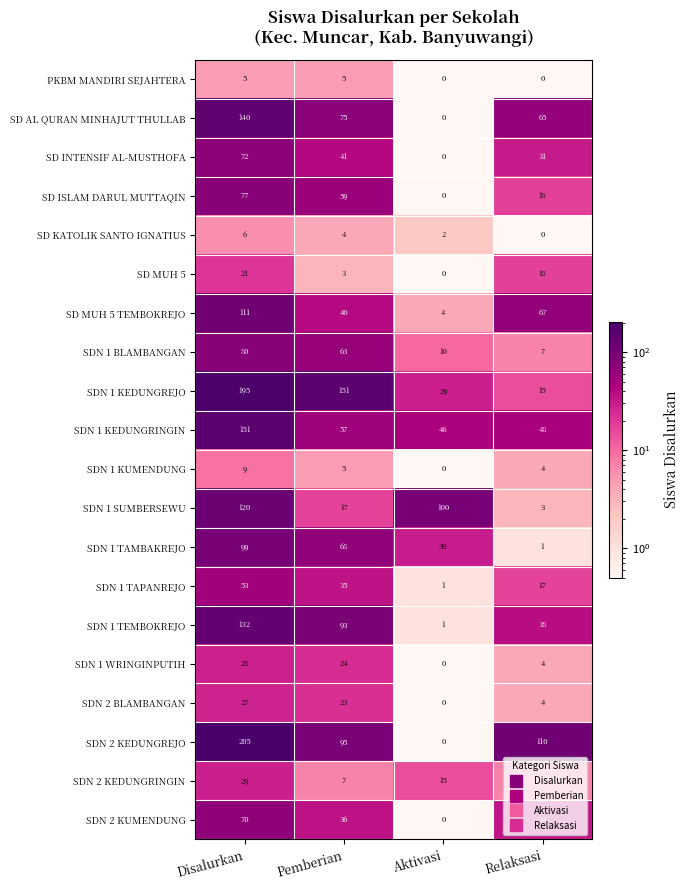

Which category has the highest value across all series?

Disalurkan